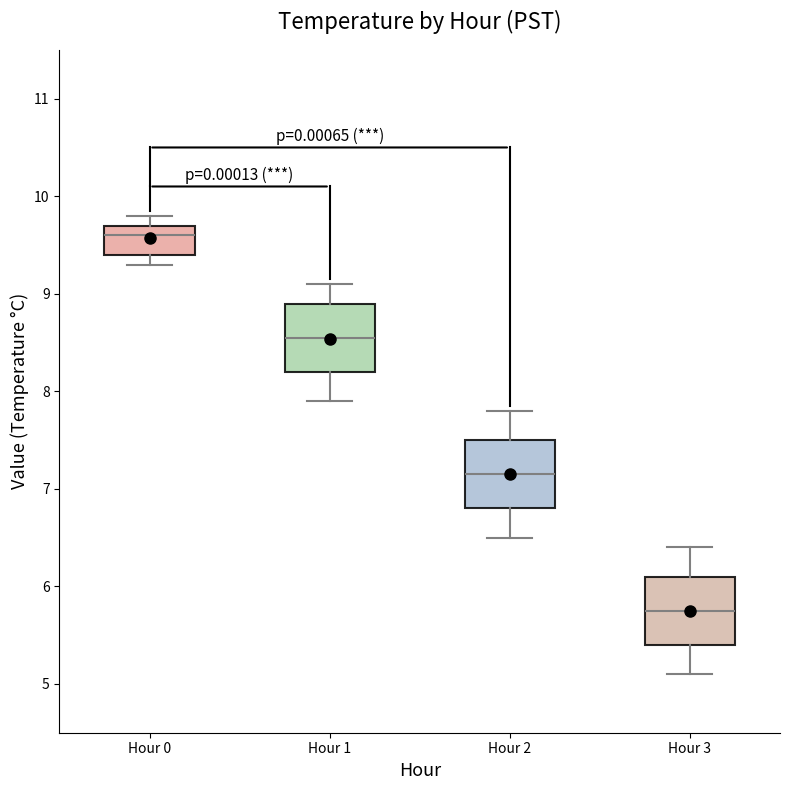

Reading left to right, read every box against the y-axis: the position of its median line, the range the box covers, and the ends of its whiskers. The values are not printed on the chart, so give them approximately, as read against the axis.

Hour 0: median 9.6, box 9.4 to 9.7, whiskers 9.3 to 9.8
Hour 1: median 8.6, box 8.2 to 8.9, whiskers 7.9 to 9.1
Hour 2: median 7.2, box 6.8 to 7.5, whiskers 6.5 to 7.8
Hour 3: median 5.8, box 5.4 to 6.1, whiskers 5.1 to 6.4